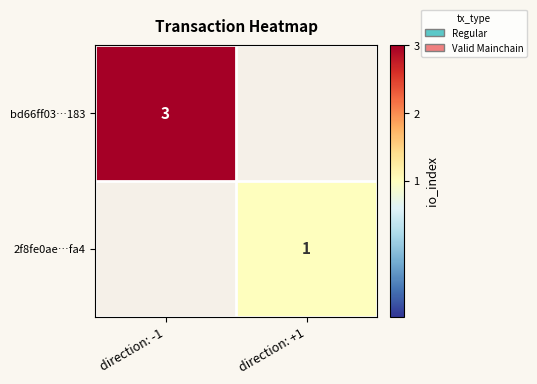

The bd66ff03…183 series shows 3 at direction: -1. True or false?

True